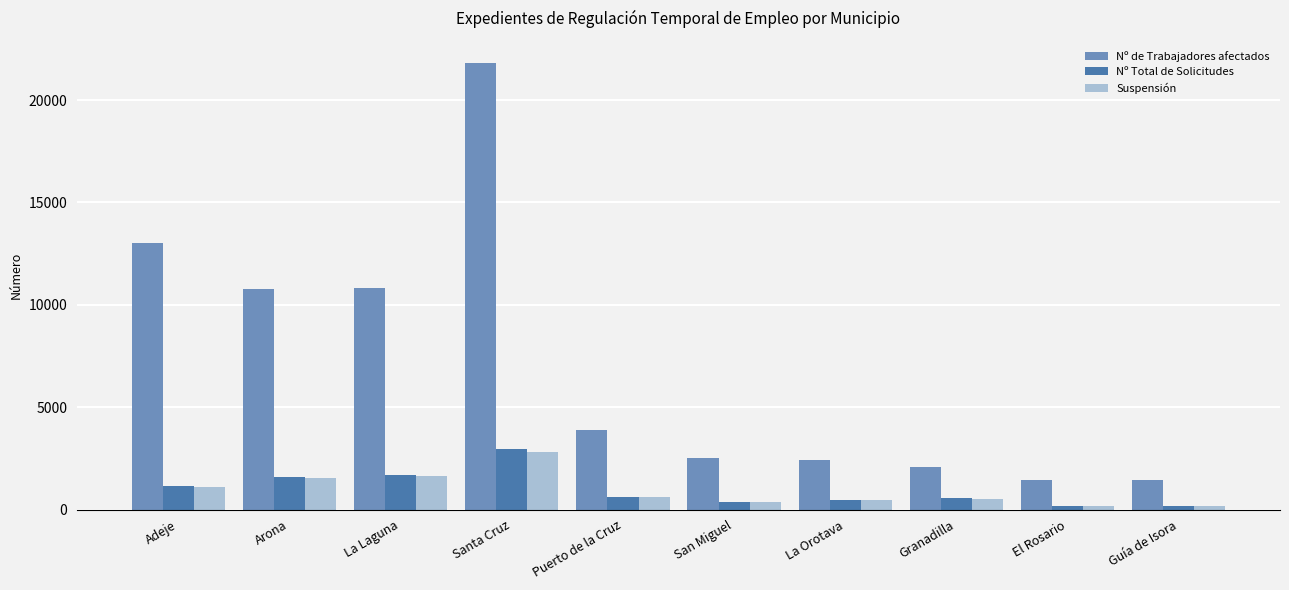

What is the approximate value of Suspensión at Adeje, to the nearest 50?

1100